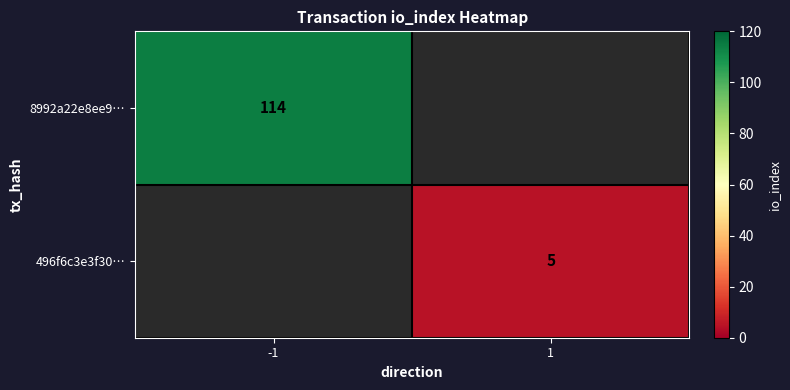

The 496f6c3e3f30… series shows 3 at 1. True or false?

False